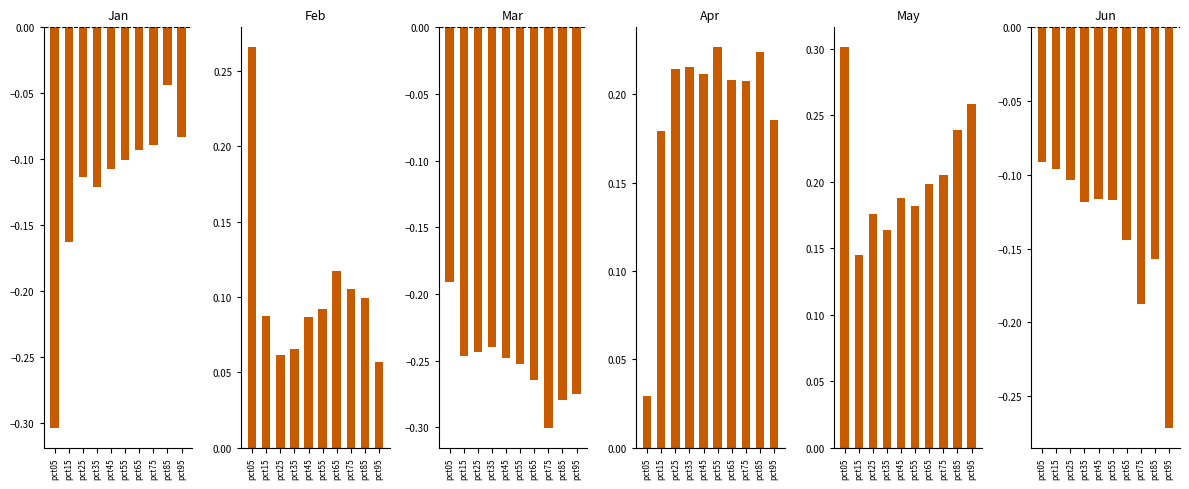

What is the value of the Apr bar at the 4th from the left?

0.2